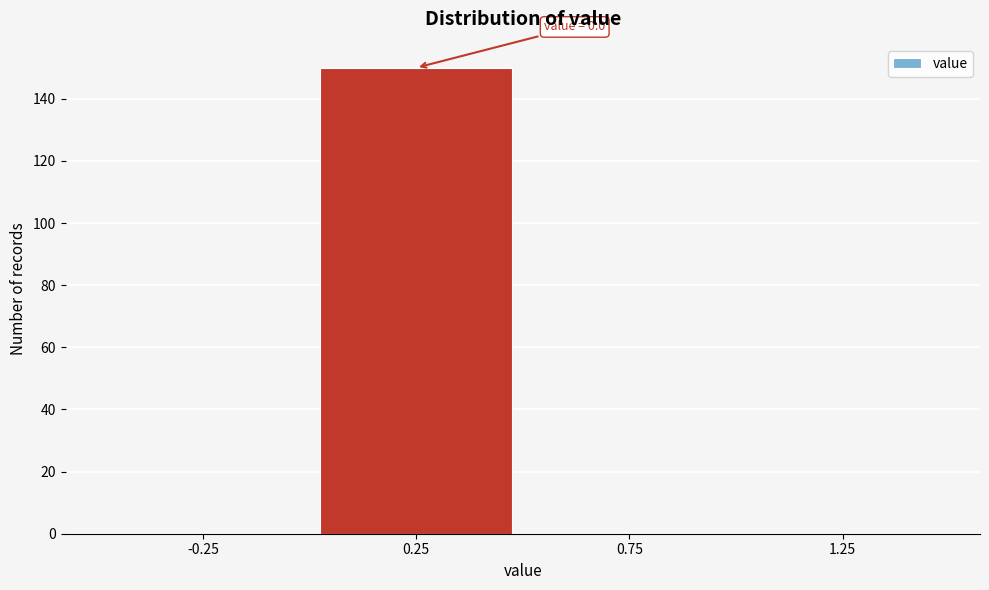

Which range on the x-axis has the tallest bar?

0.0 to 0.5